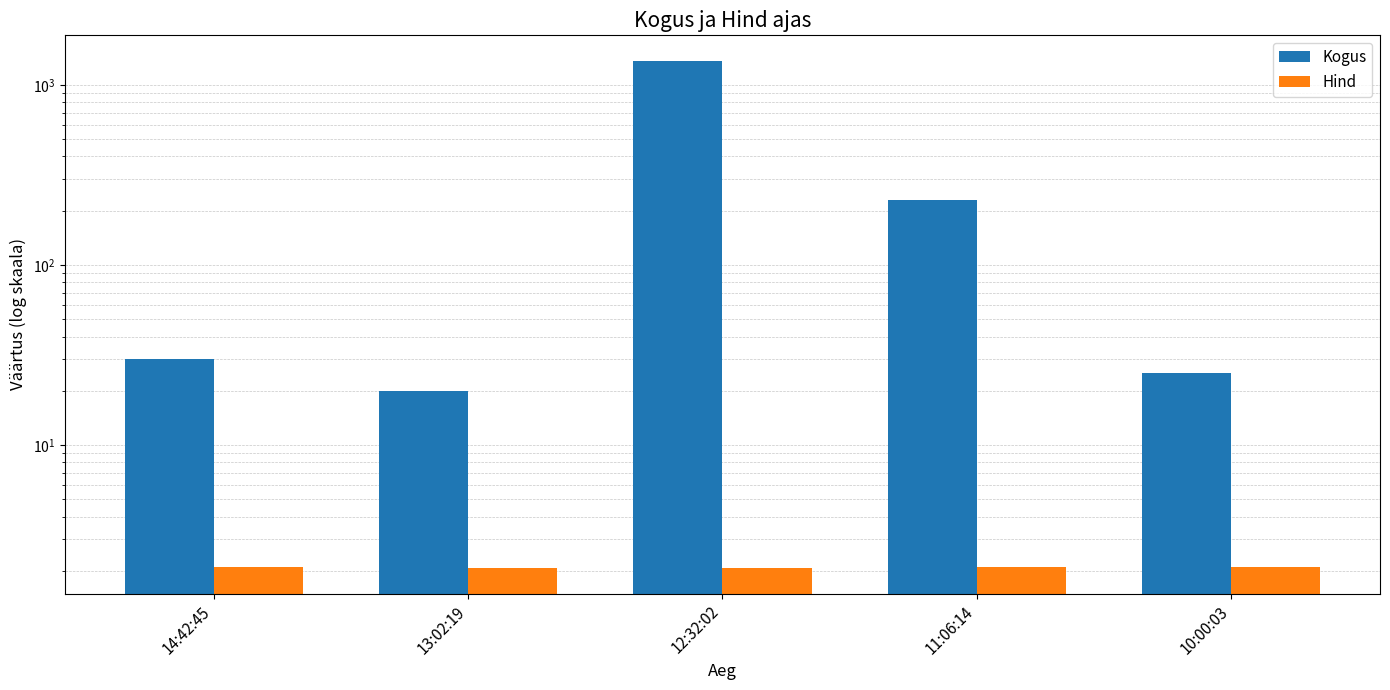

Reading left to right, what are all the values shown in this chart?

Kogus: 30.0	20.0	1360.0	230.0	25.0
Hind: 2.1	2.1	2.1	2.1	2.1